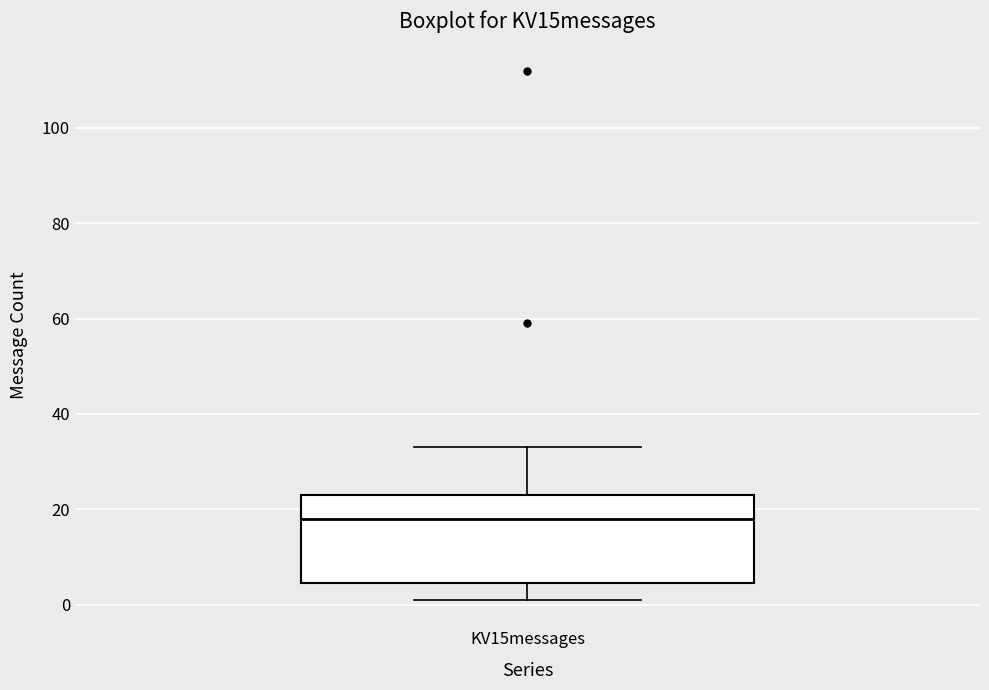

Transcribe this box plot: give where the median line is, the range the box spans, and where the two whiskers end, as read against the y-axis. The values are not printed on the chart, so give them approximately, as read against the axis.

median 18, box 4 to 24, whiskers 2 to 34